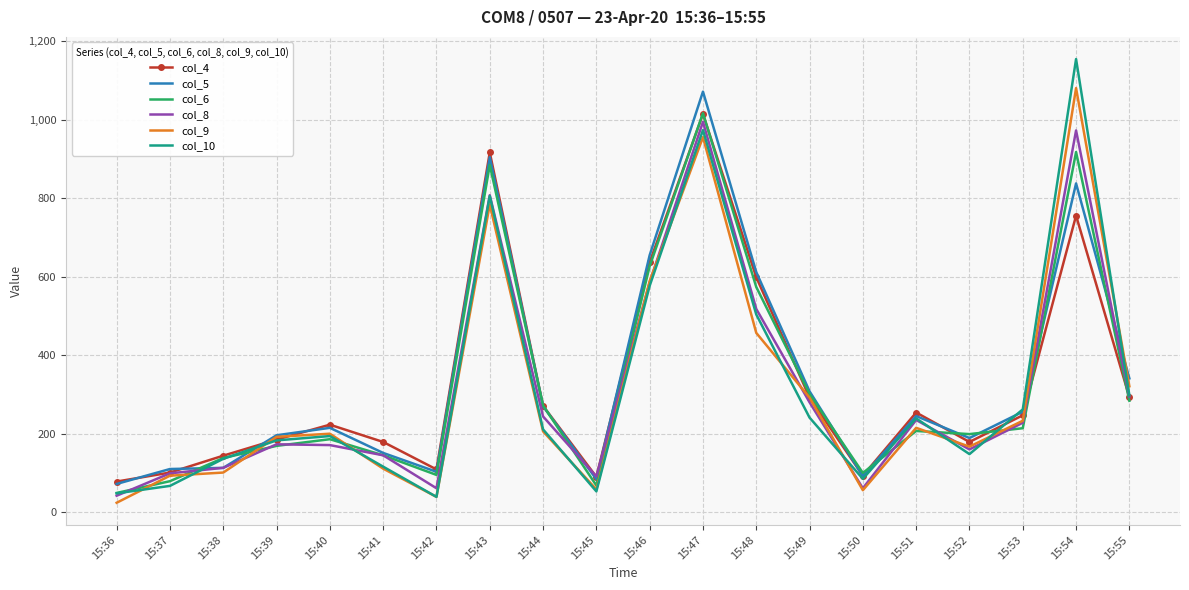

What is the maximum value for col_5?

1072